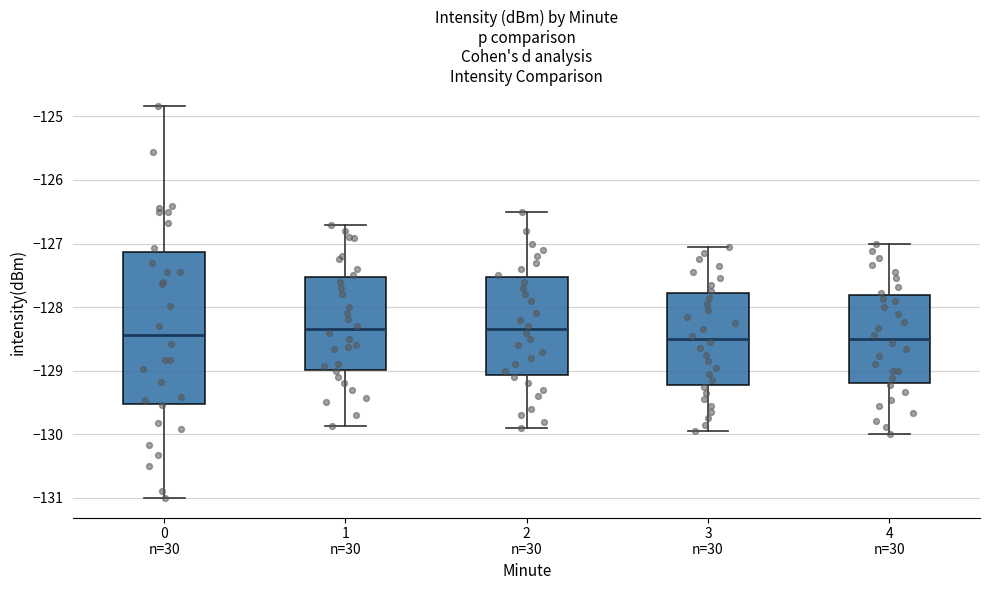

Where does the upper whisker of the box for 4 n=30 end on the y-axis? The values are not printed on the chart, so give them approximately, as read against the axis.

-127.0